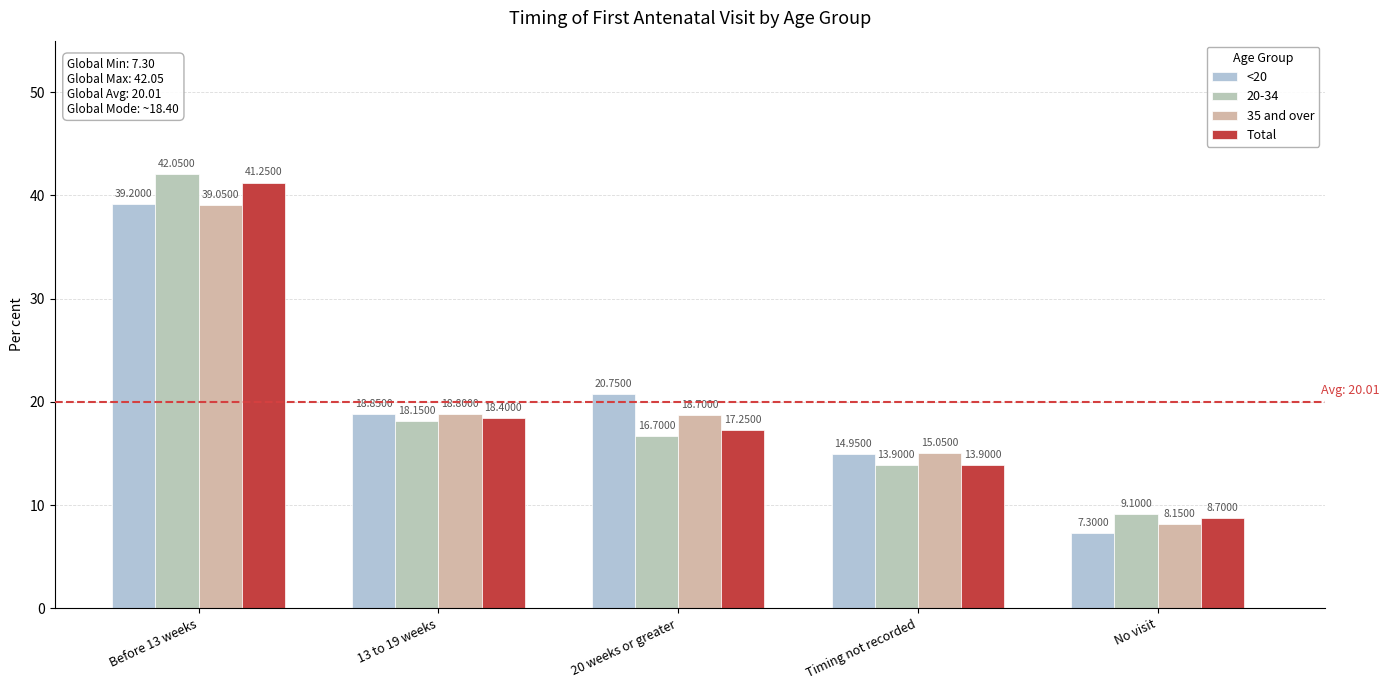

What is the label of the 1st bar from the right?

No visit